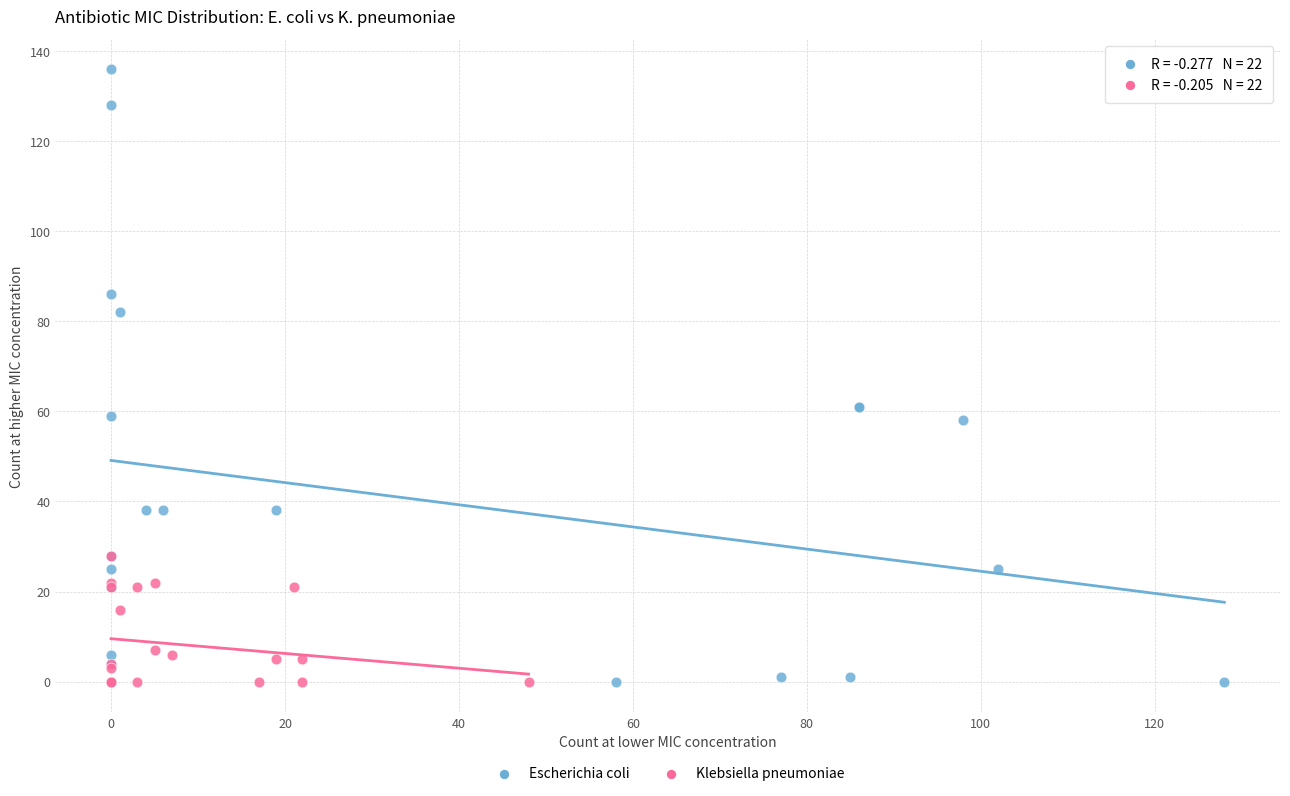

Which series has the largest Y range (max minus min)?

Escherichia coli